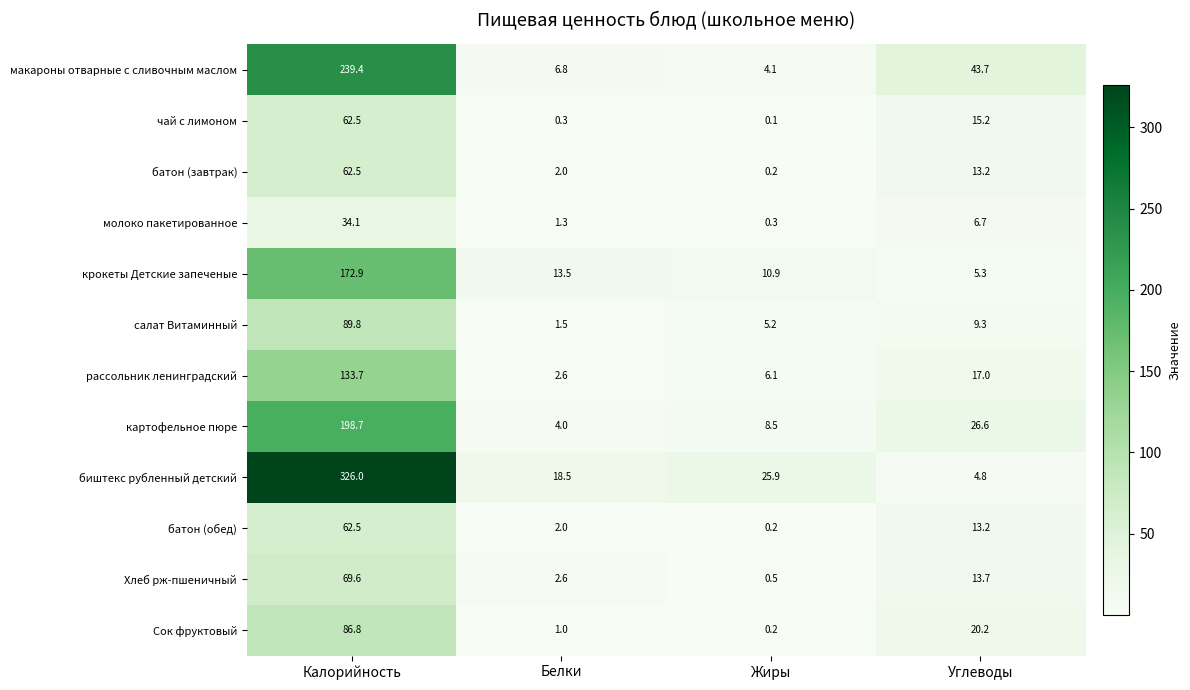

True or false: биштекс рубленный детский has a value of 25.9 at Жиры.

True